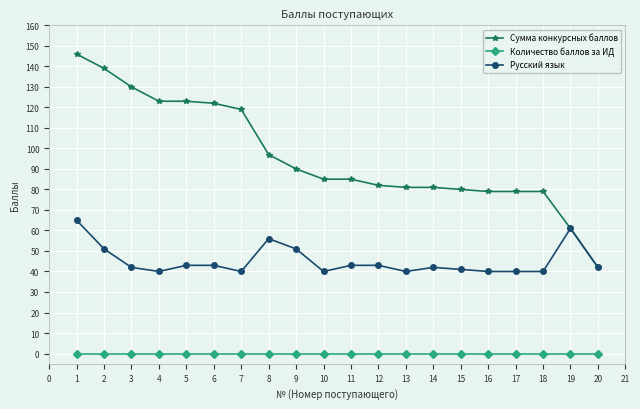

Count the number of categories in the chart.

20